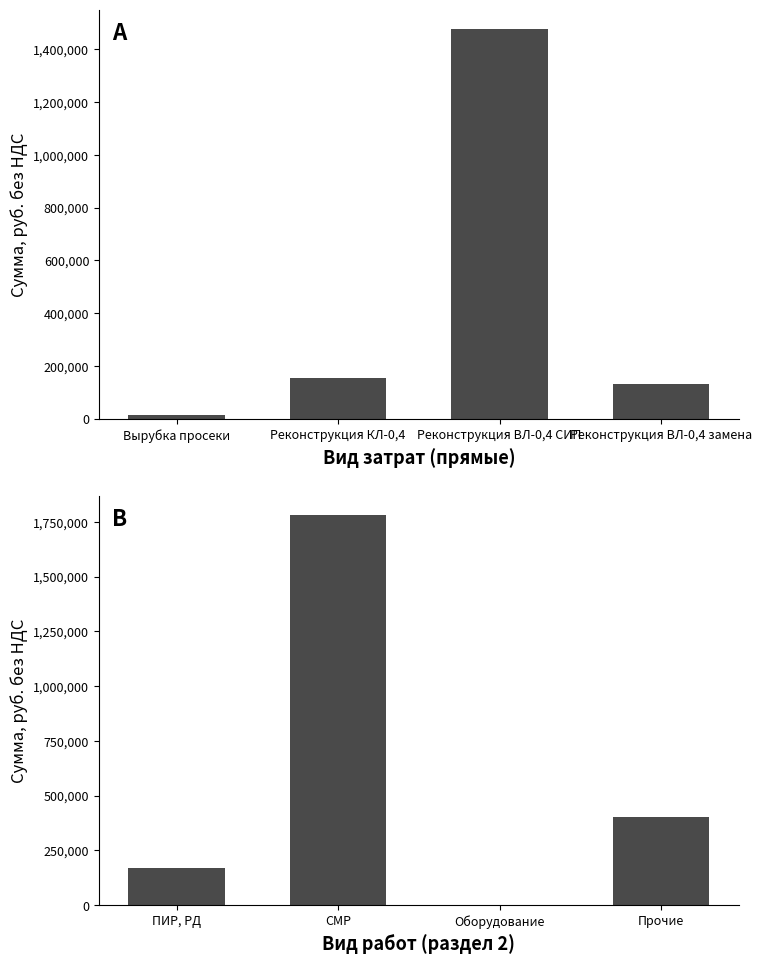

At which label is Сумма (руб. без НДС) closest to 746366?

Реконструкция КЛ-0,4